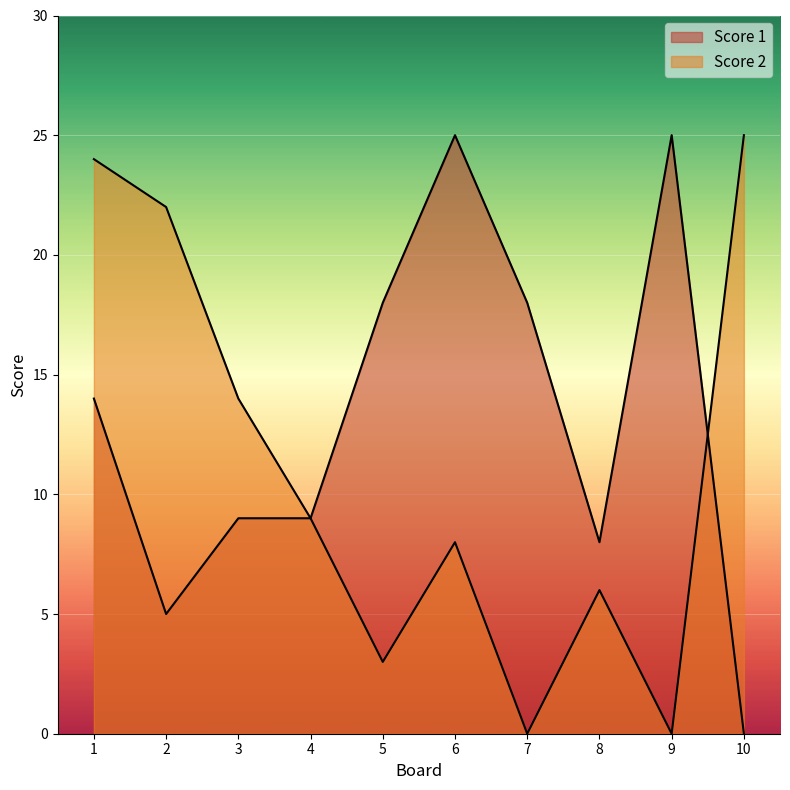

At which label does Score 2 reach its peak?

10